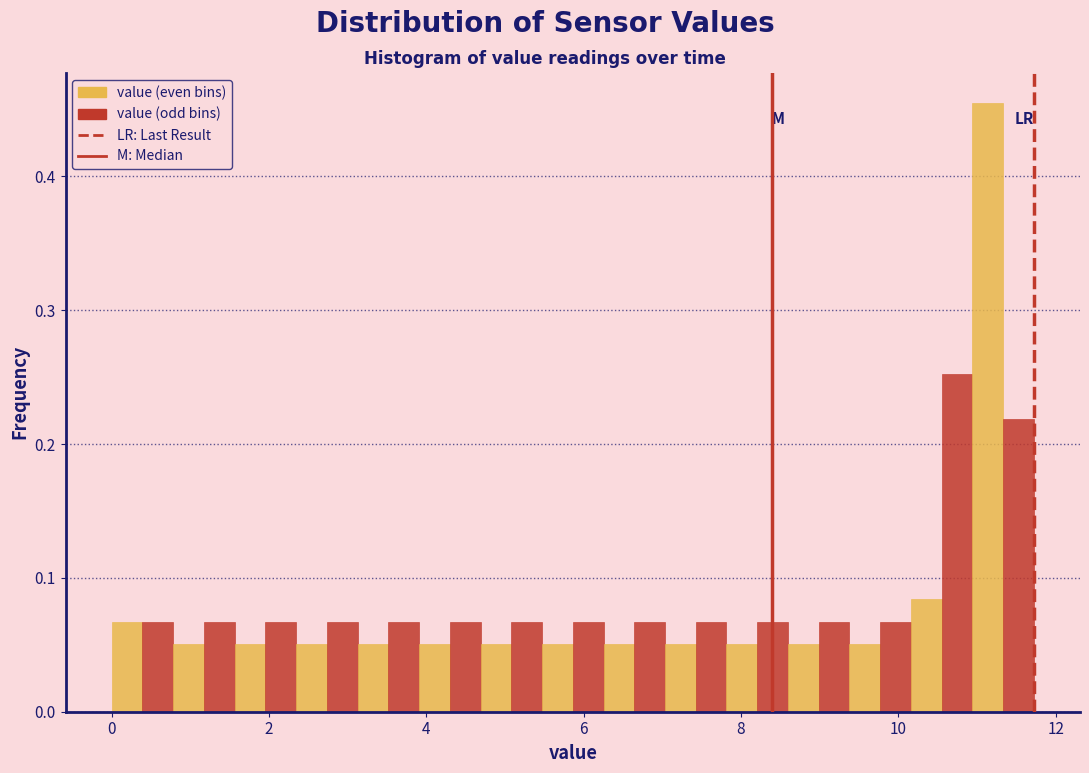

Around what value on the x-axis is the tallest bar? Give the approximate position of its centre, as read against the axis.

11.2